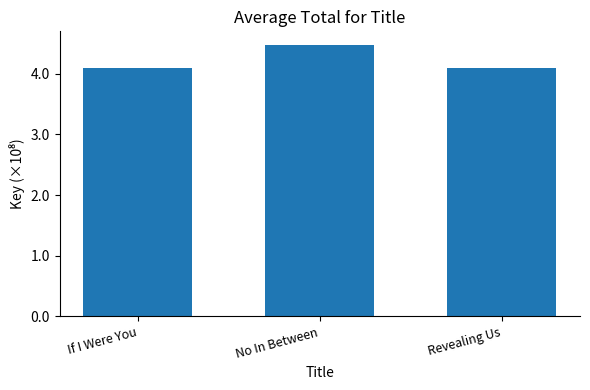

Rank the categories by value from lowest to highest.

If I Were You, Revealing Us, No In Between